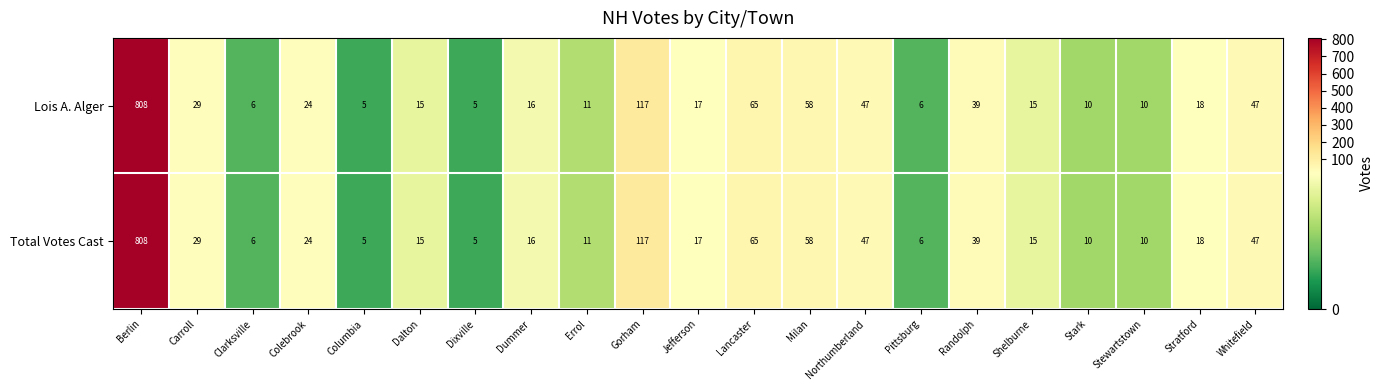

Is the value of Total Votes Cast at Milan greater than the value of Lois A. Alger at Berlin?

No